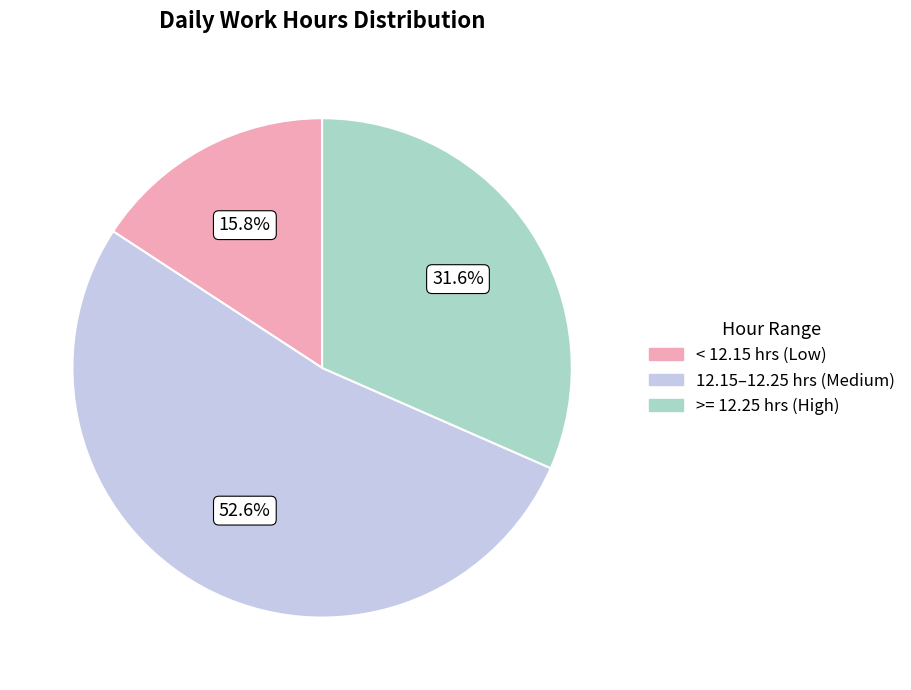

Is there a majority slice in this chart?

Yes